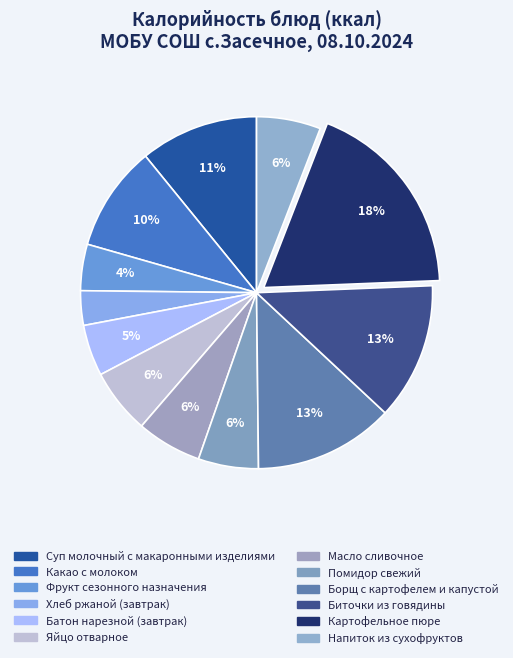

How many slices are in this pie chart?

12